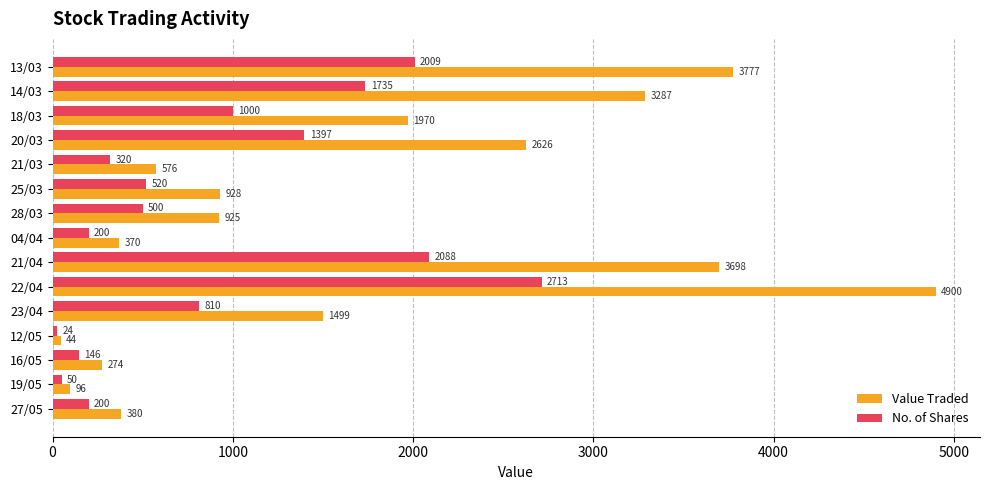

List the series in order of their overall mean, highest first.

Value Traded, No. of Shares